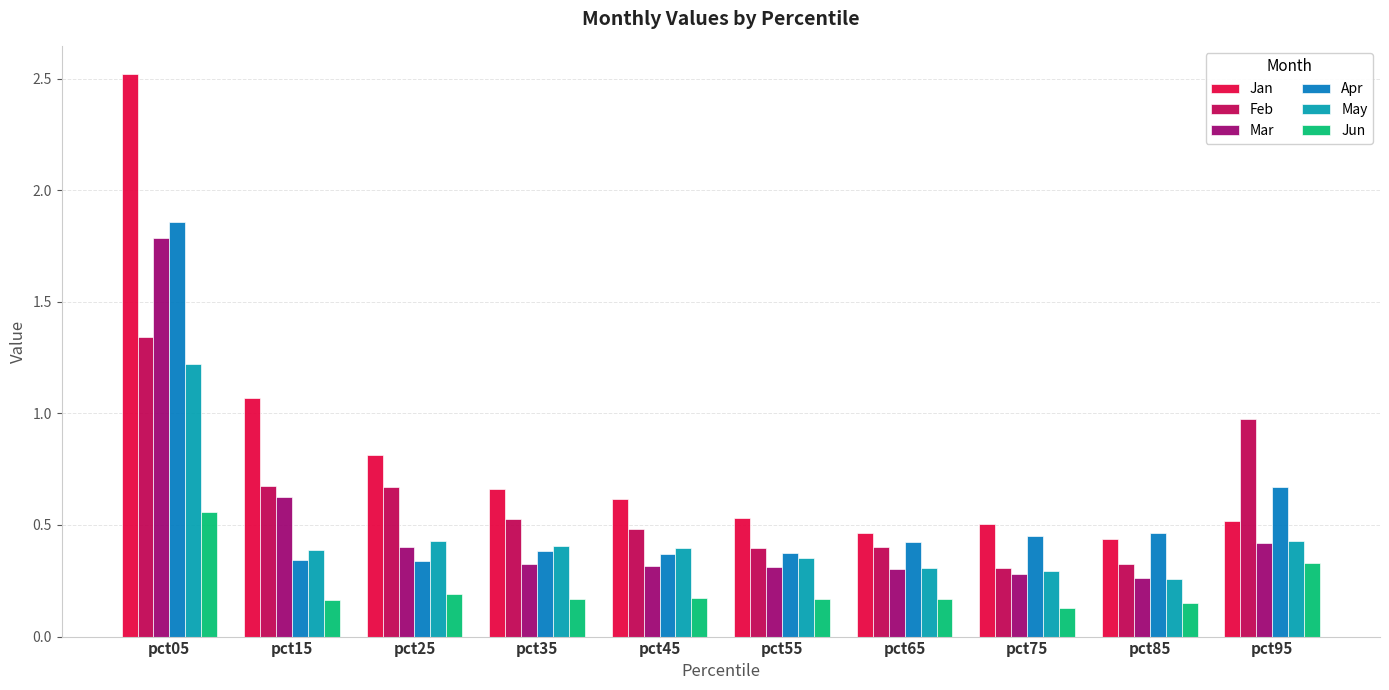

What are all the series names shown in the legend?

Jan, Feb, Mar, Apr, May, Jun